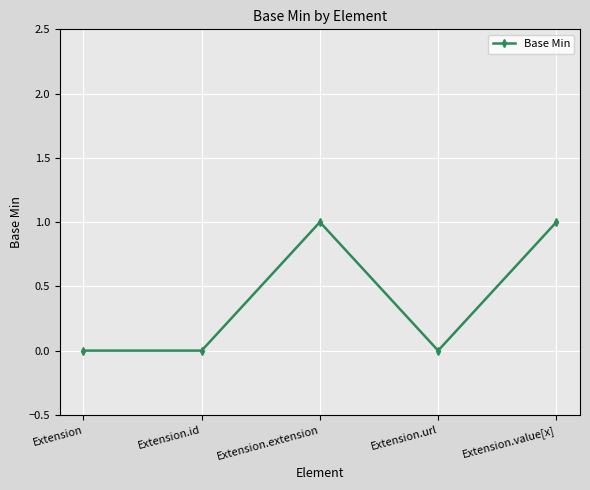

Is it true that the value at Extension is 0?

True